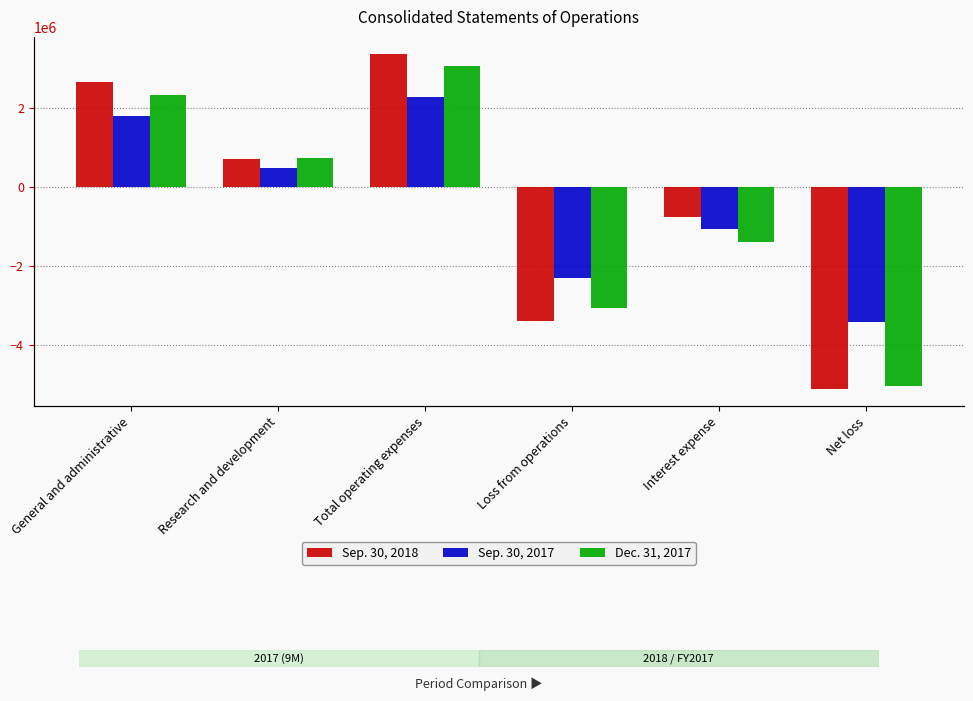

What is the label of the 3rd bar from the left?

Total operating expenses